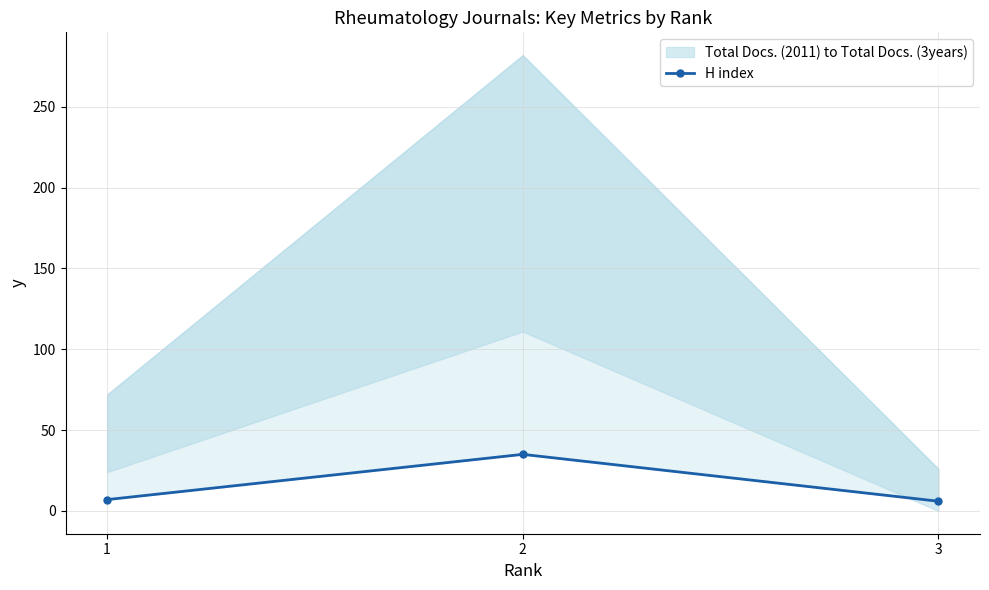

Where does the data first go above 7?

2